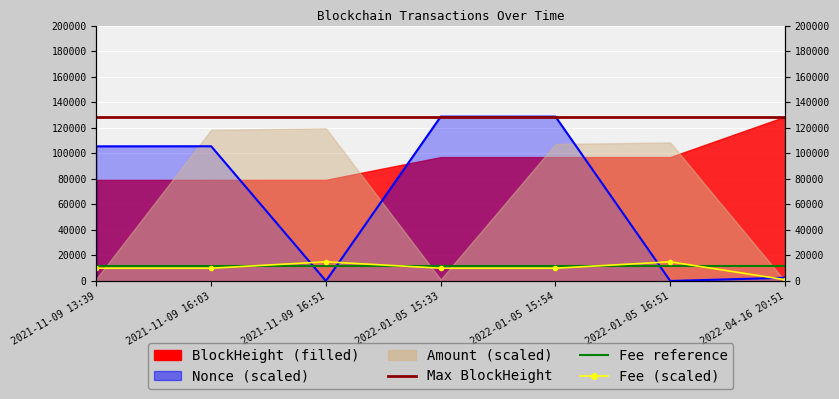

Read the Fee value at 2022-04-16 20:51.

1000.0